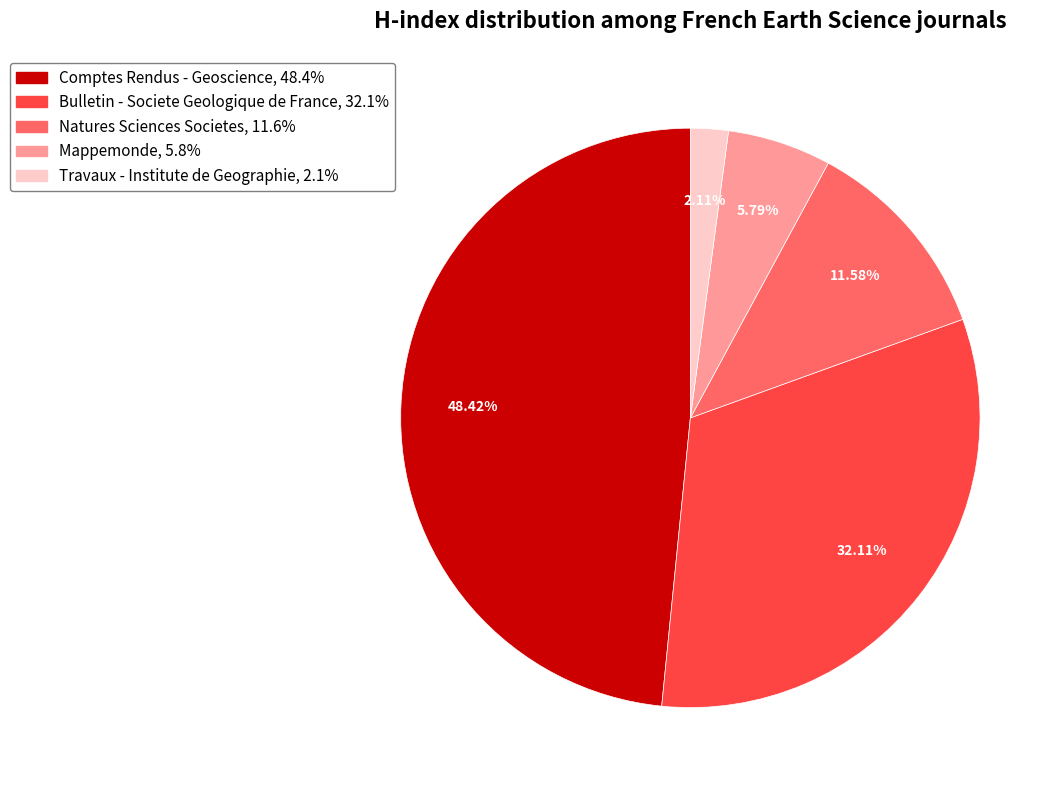

What percentage is the Natures Sciences Societes slice, to the nearest percent?

12%